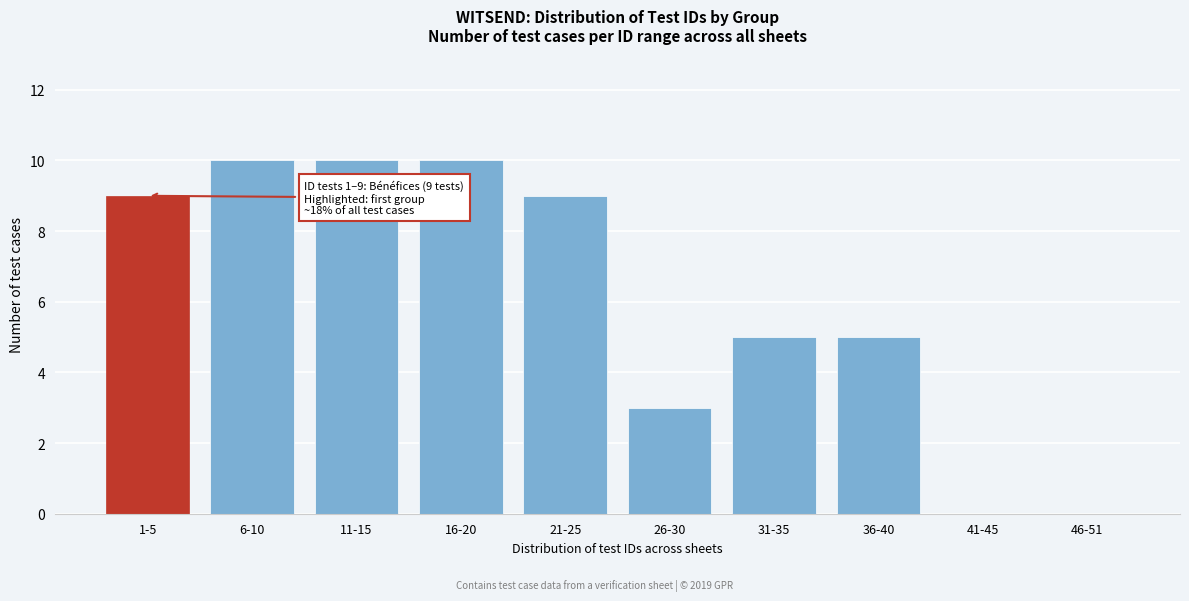

Reading right to left, what are all the values shown in this chart?

46-51=0	41-45=0	36-40=5	31-35=5	26-30=3	21-25=9	16-20=10	11-15=10	6-10=10	1-5=9